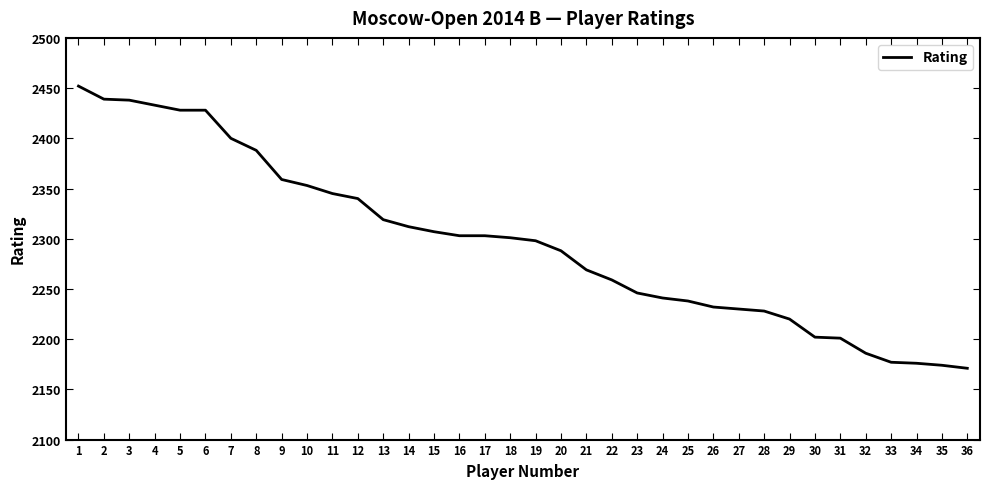

What is the sum of the values at 13 and 5?

4747